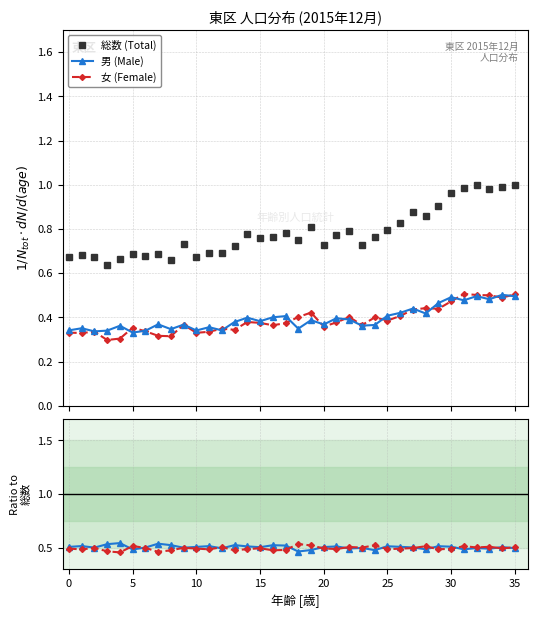

True or false: 総数 (Total) has more than 0 interior local peaks.

True